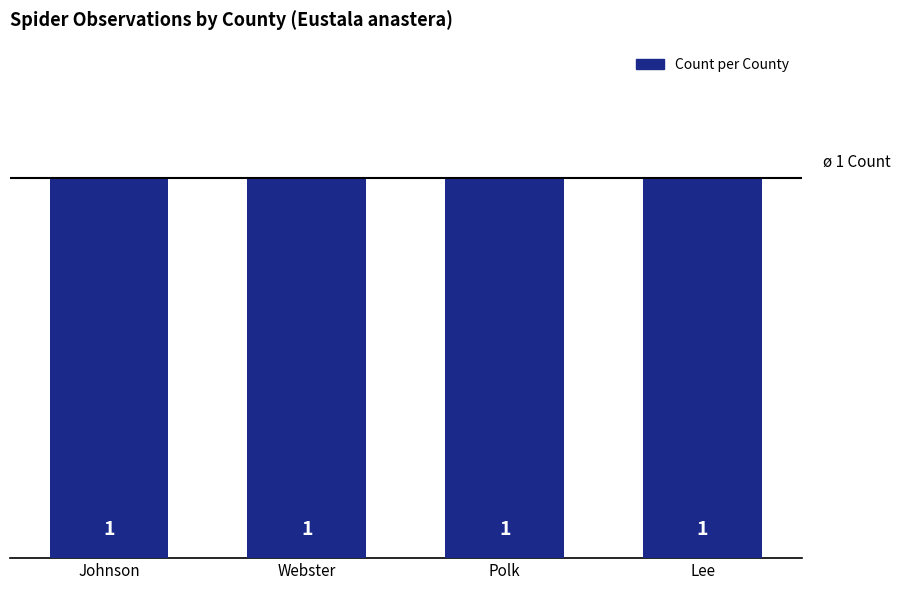

Read the Count value at Johnson.

1.0